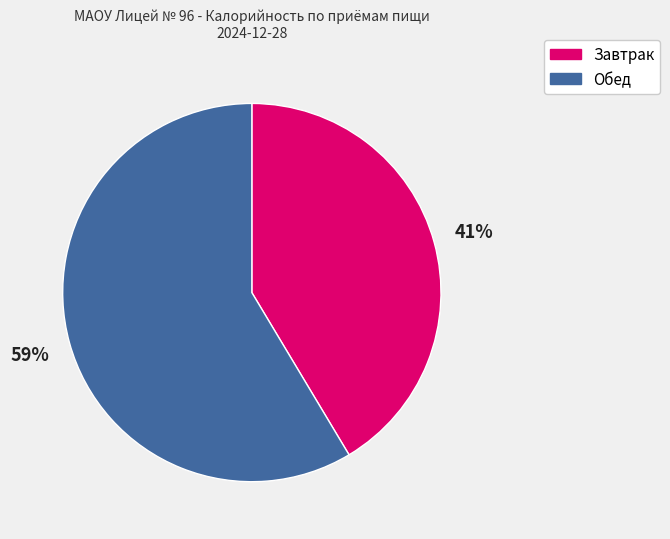

Is there a majority slice in this chart?

Yes